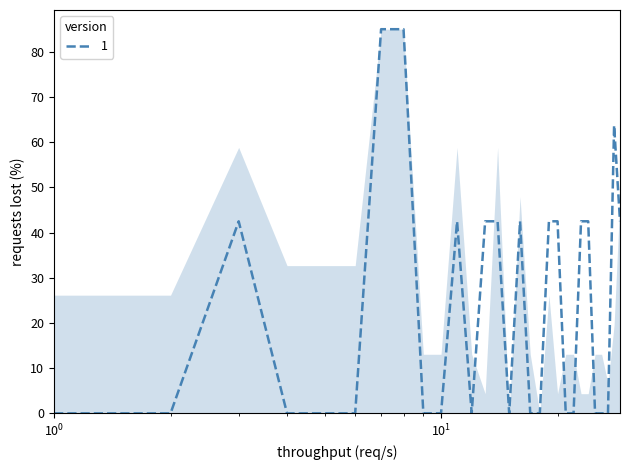

What is the difference between the maximum and minimum values?

85.0